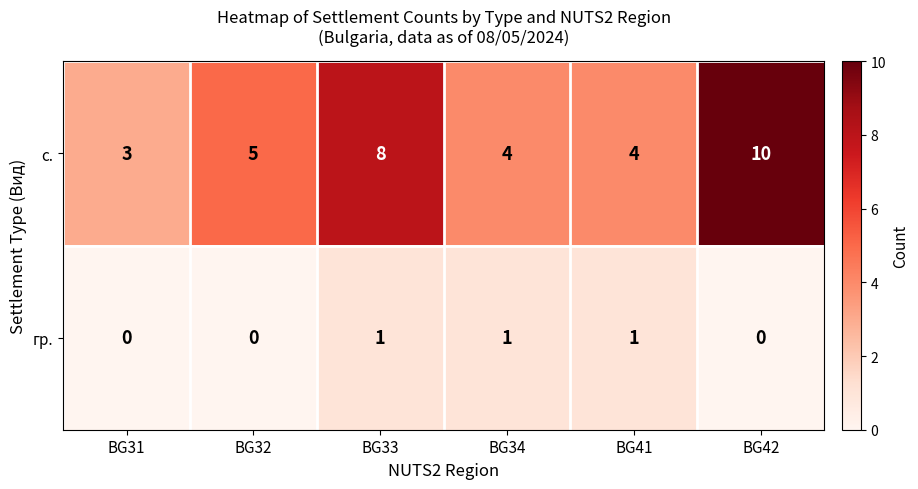

What is the difference between the maximum and minimum values in the с. series?

7